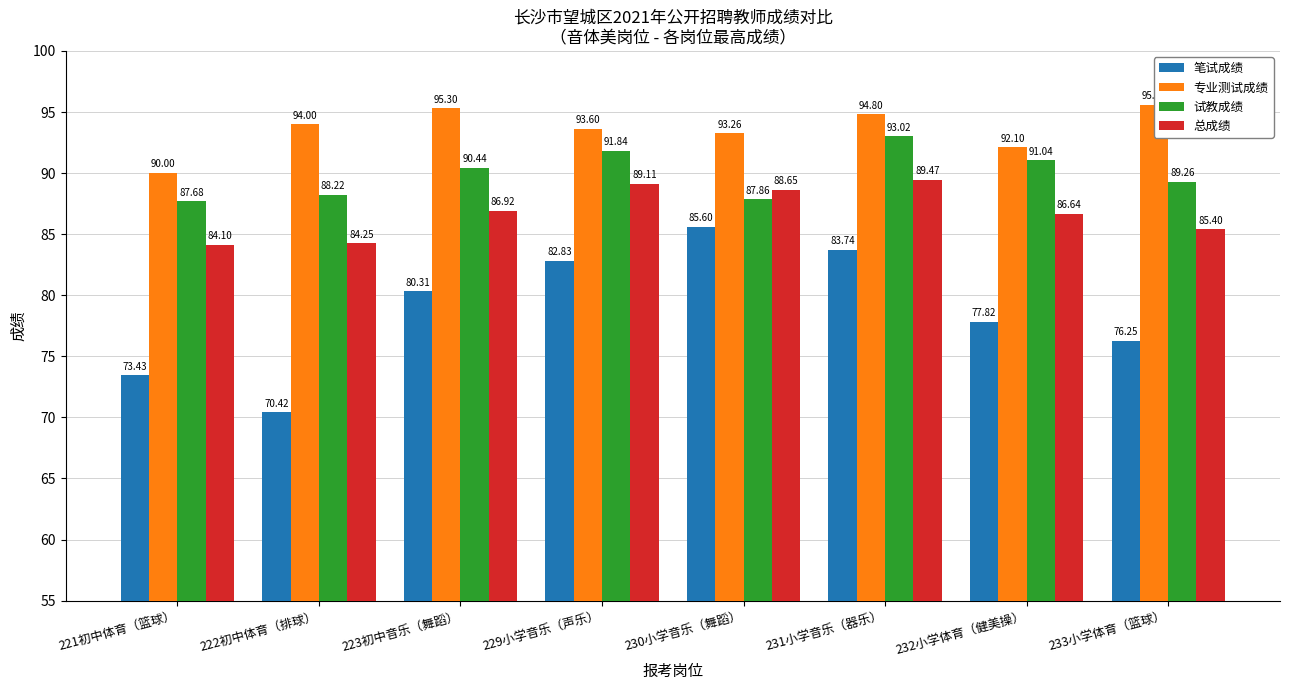

Rank the series by their average value, from lowest to highest.

笔试成绩, 总成绩, 试教成绩, 专业测试成绩